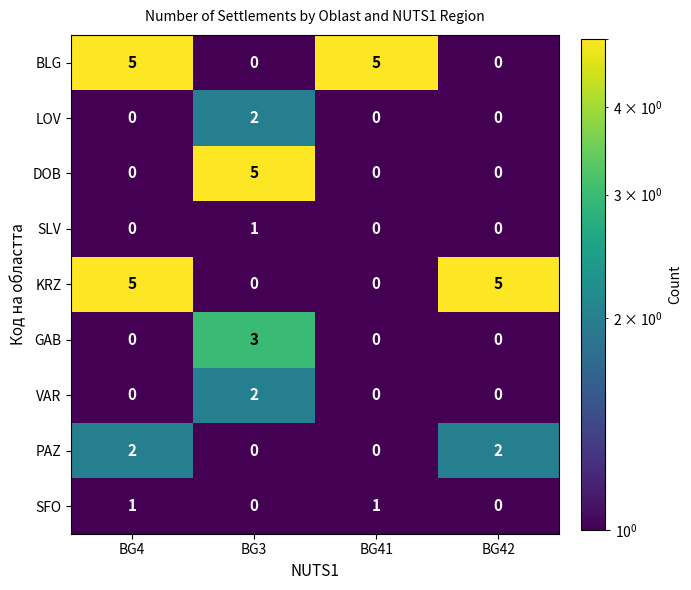

What is the maximum value shown in the chart?

5